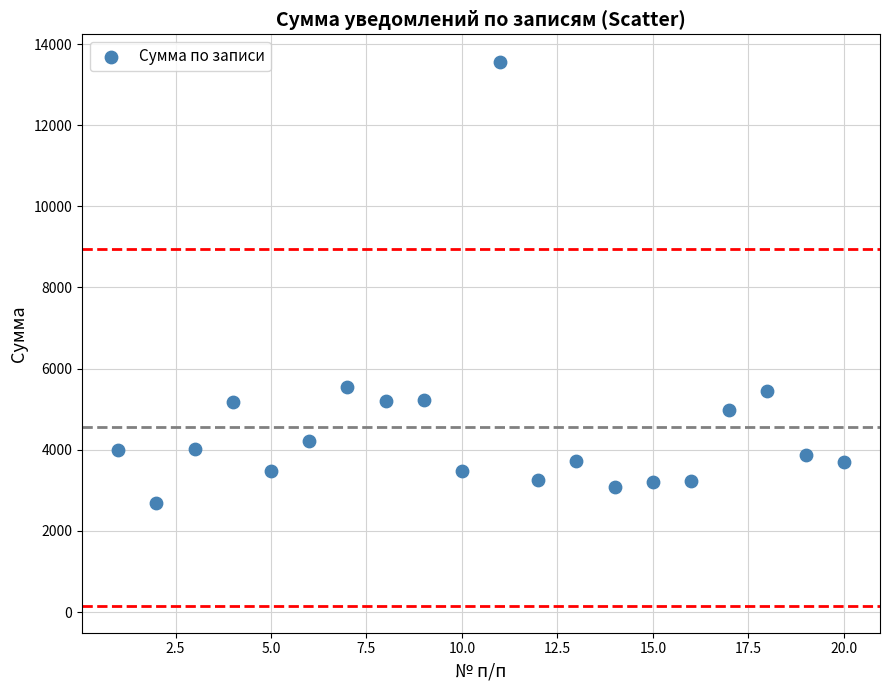

What is the range of X values (max minus min)?

19.0